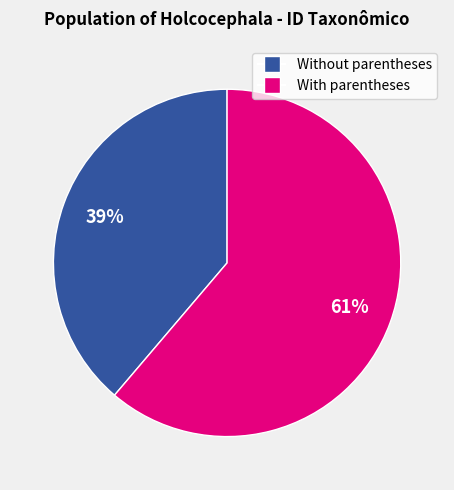

To the nearest percent, what is the difference between the largest and smallest slice percentages?

22%